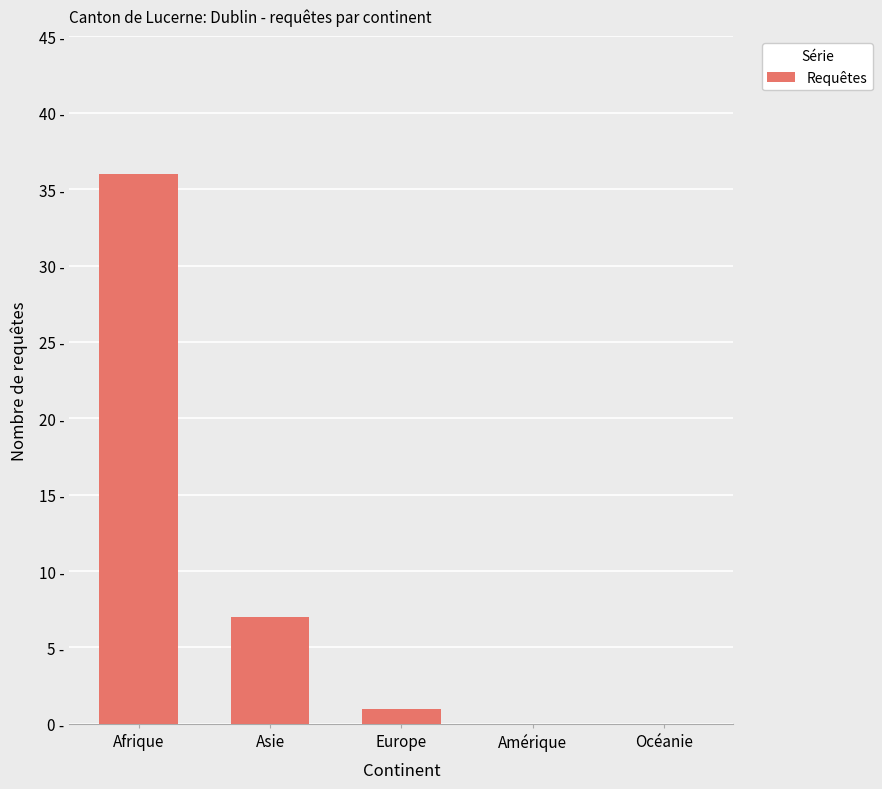

Does the chart contain stacked bars?

No